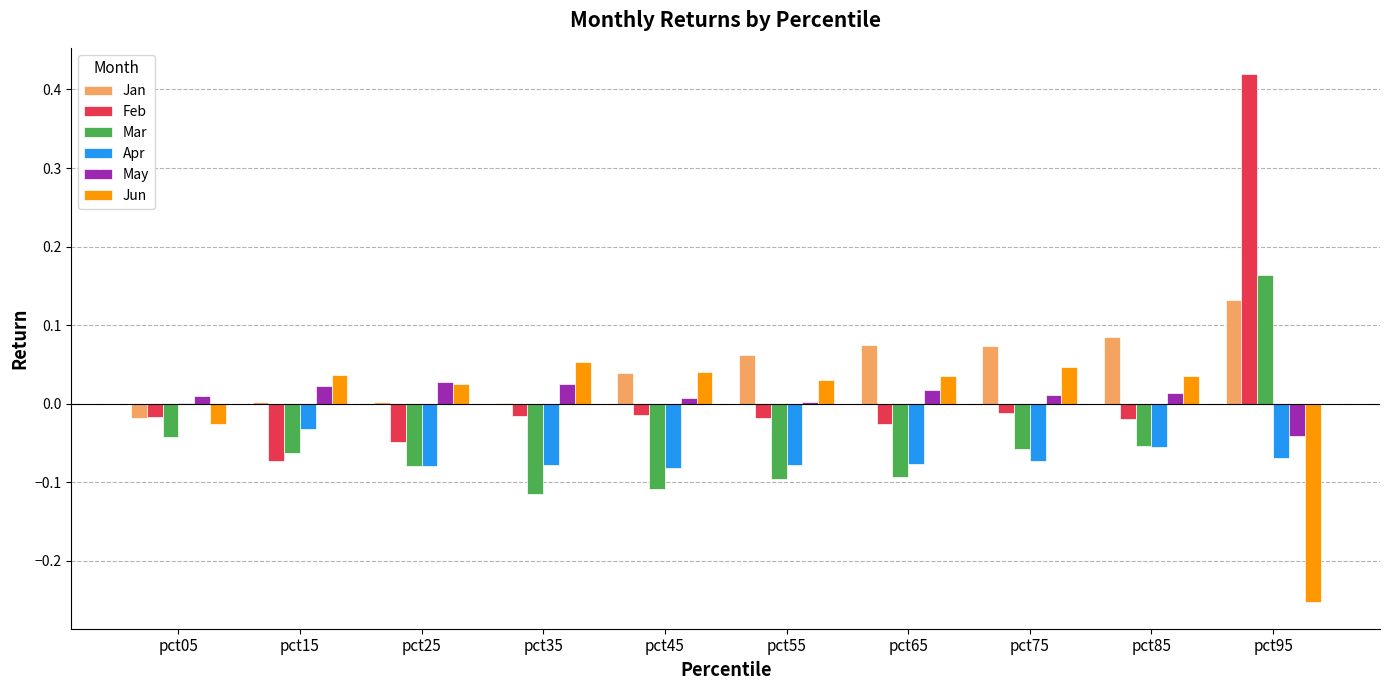

True or false: Feb has a value of -0.0 at pct65.

True